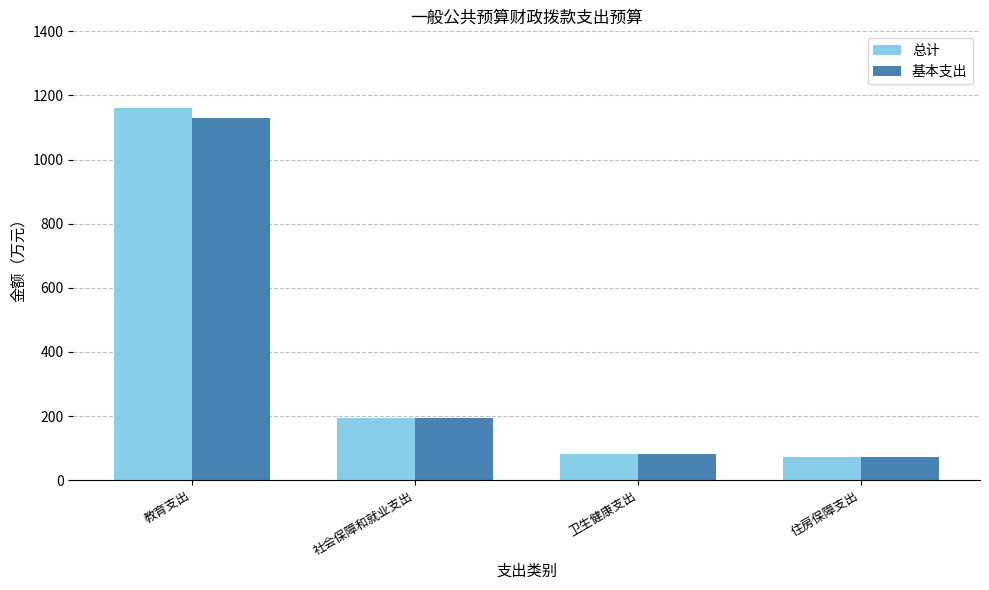

Which series changed the most between 教育支出 and 住房保障支出?

总计